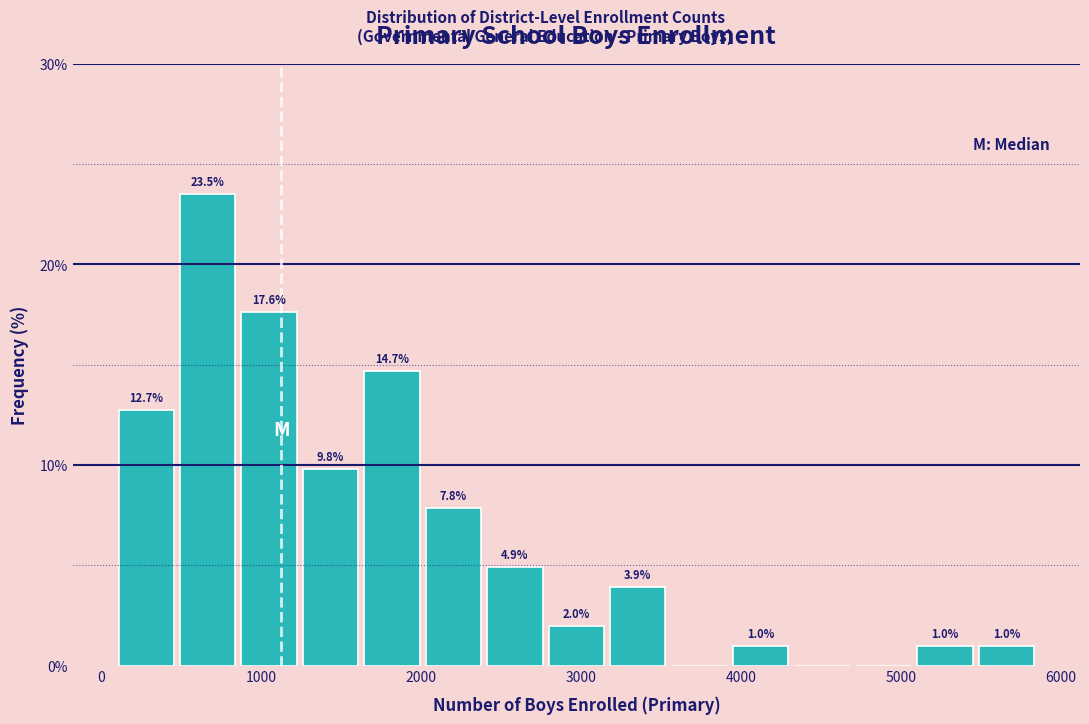

Read against the x-axis, roughly where is the centre of the tallest bar?

700